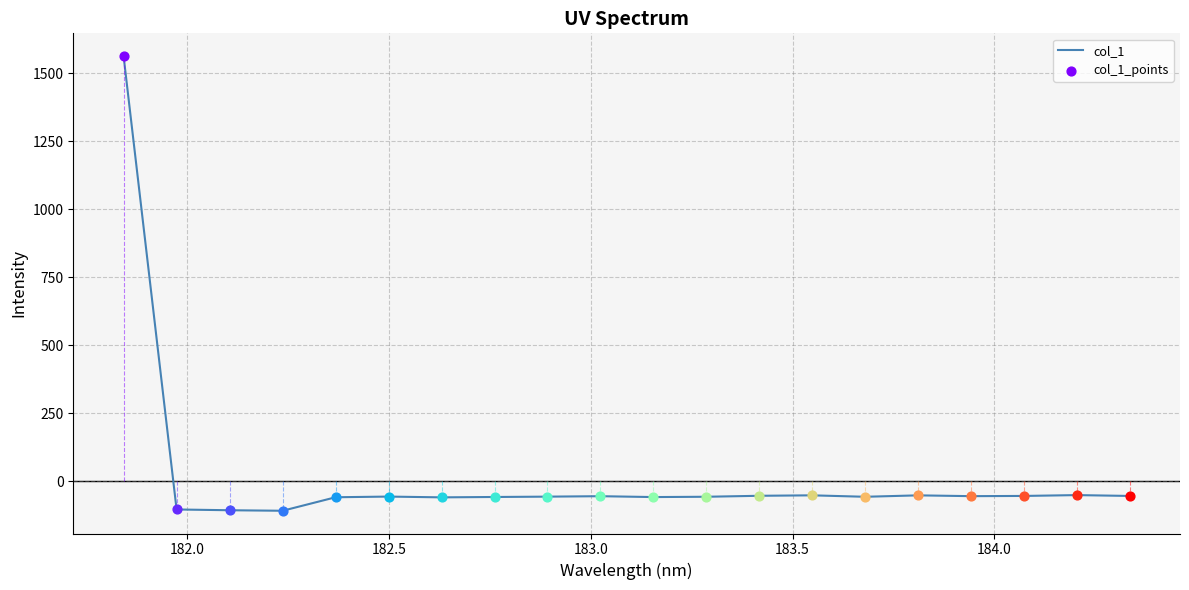

What is the minimum value shown in the chart?

-108.1